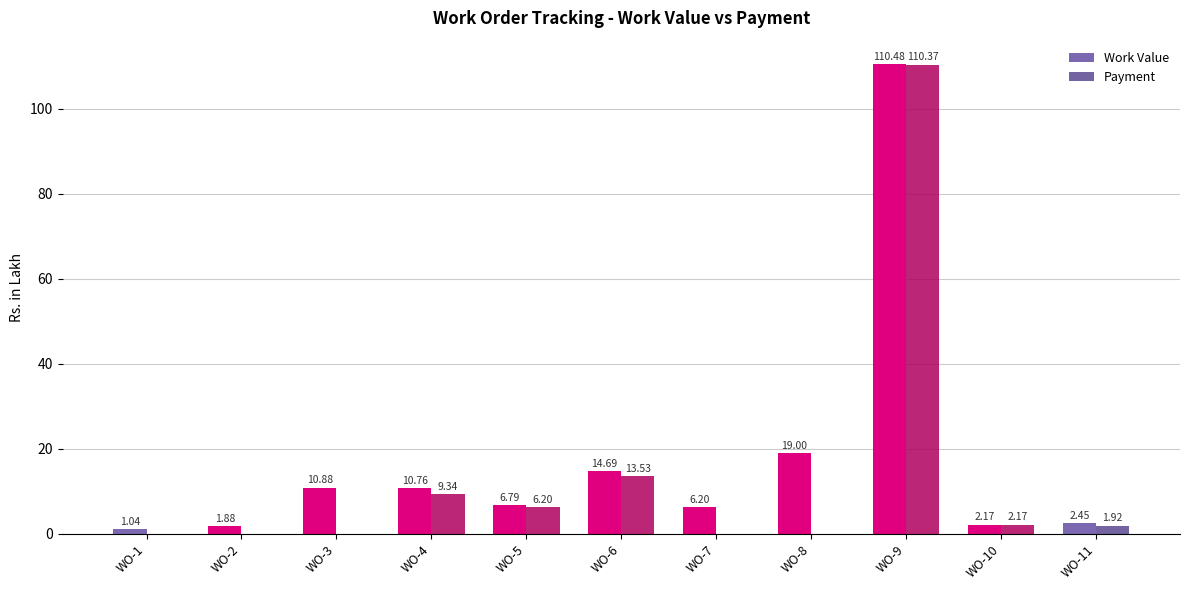

What is the sum of the Payment values at WO-9 and WO-6?

123.9